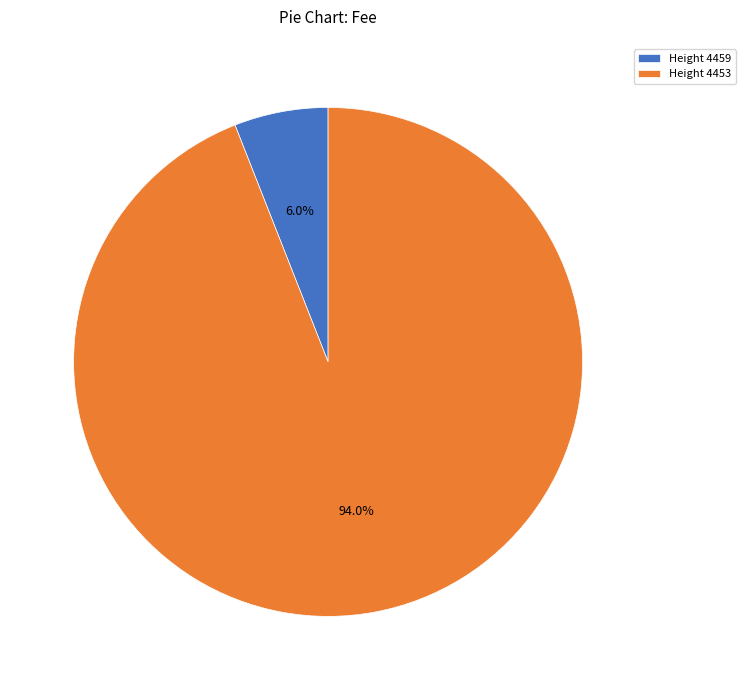

How many slices are in this pie chart?

2